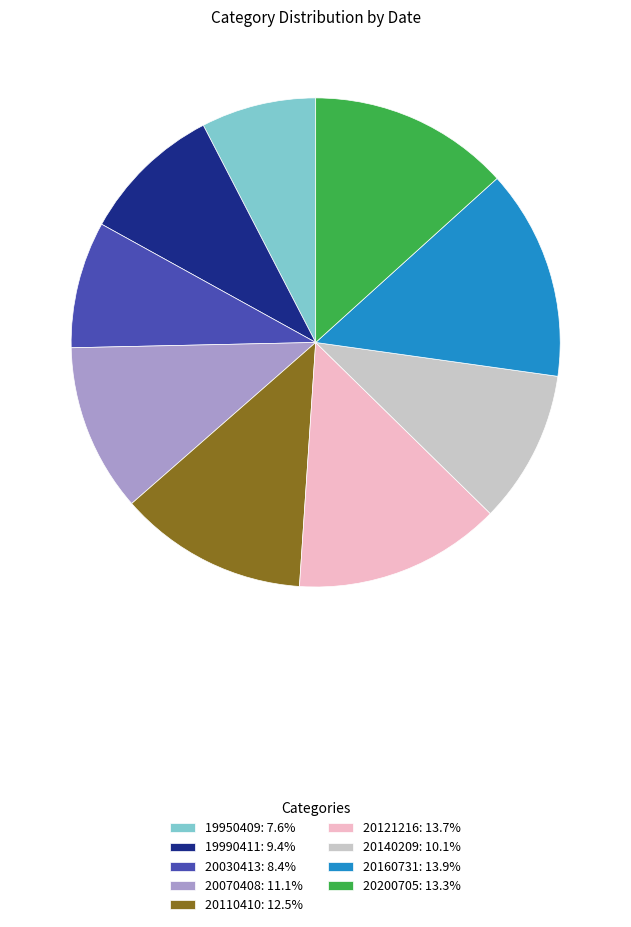

Is 20160731 the majority of the pie?

No